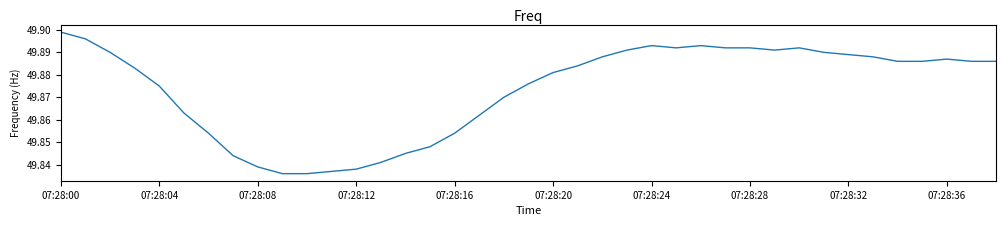

Does the chart have visible grid lines?

No